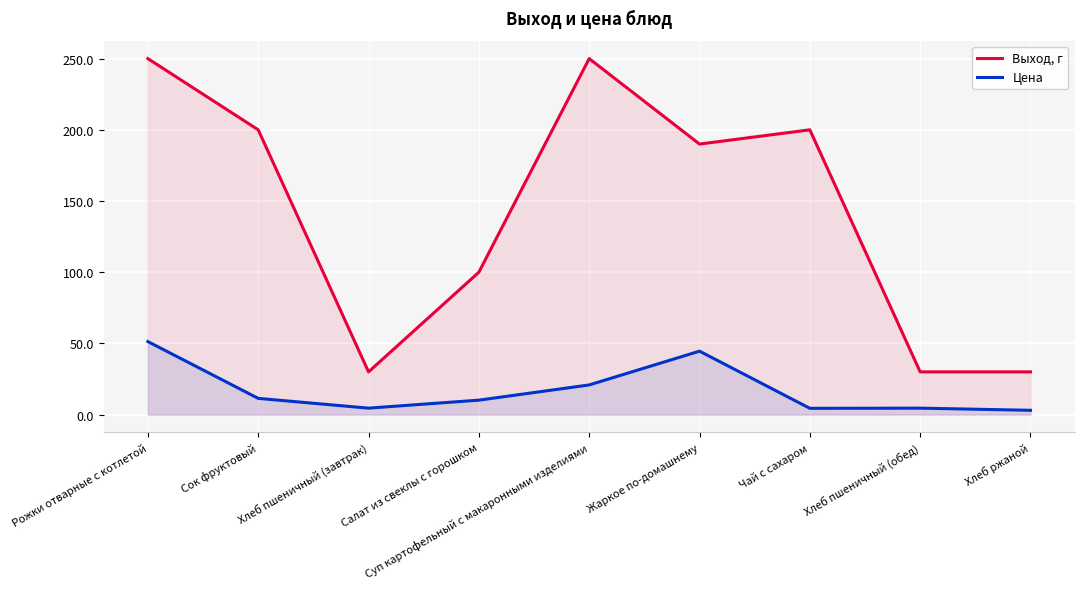

How many lines are shown in the chart?

2